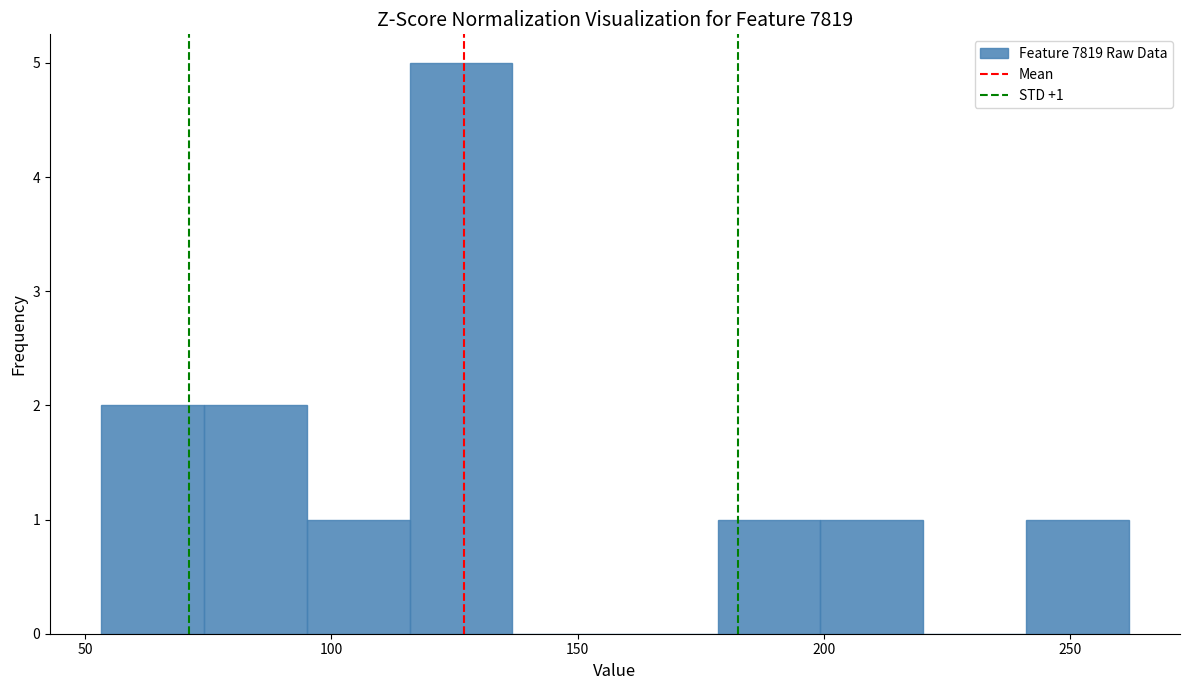

Over which range of the x-axis is the bar tallest?

115 to 135